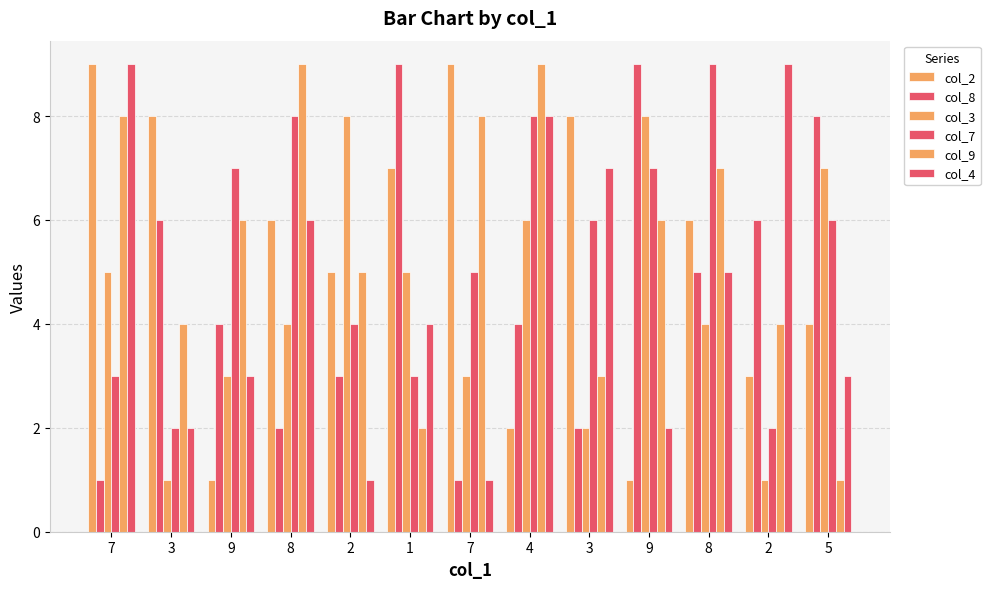

Are the bars horizontal?

No